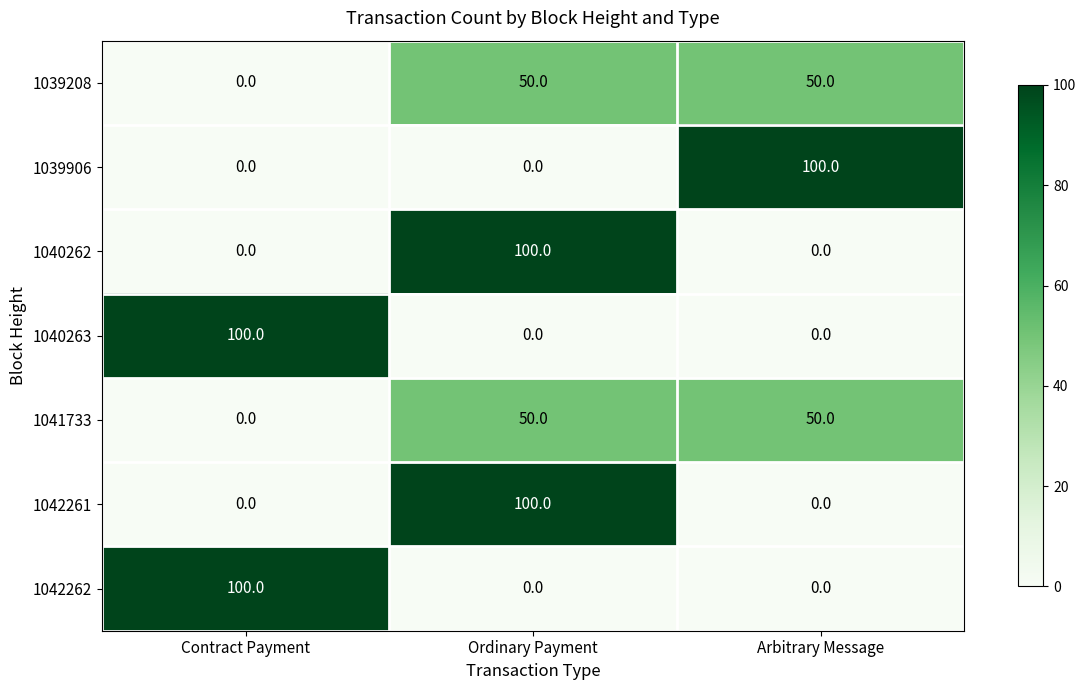

The value of 1042261 at Contract Payment is 0. True or false?

True